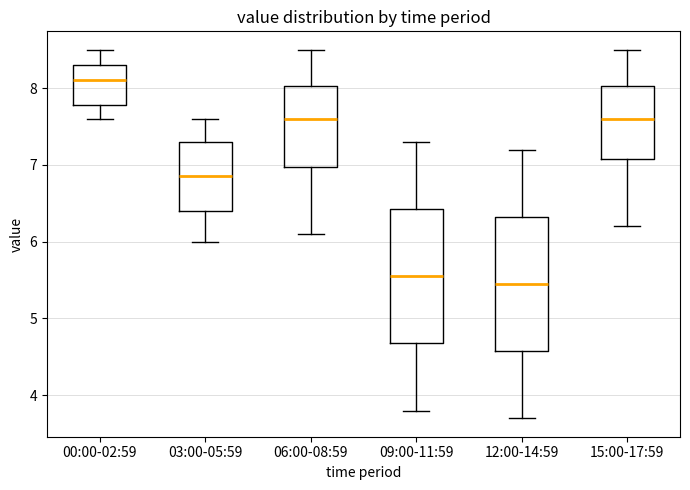

Reading left to right, transcribe this box plot: for each box, give where its median line is, the range the box spans, and where its two whiskers end, as read against the y-axis. The values are not printed on the chart, so give them approximately, as read against the axis.

00:00-02:59: median 8.1, box 7.8 to 8.3, whiskers 7.6 to 8.5
03:00-05:59: median 6.9, box 6.4 to 7.3, whiskers 6.0 to 7.6
06:00-08:59: median 7.6, box 7.0 to 8.0, whiskers 6.1 to 8.5
09:00-11:59: median 5.6, box 4.7 to 6.4, whiskers 3.8 to 7.3
12:00-14:59: median 5.5, box 4.6 to 6.3, whiskers 3.7 to 7.2
15:00-17:59: median 7.6, box 7.1 to 8.0, whiskers 6.2 to 8.5